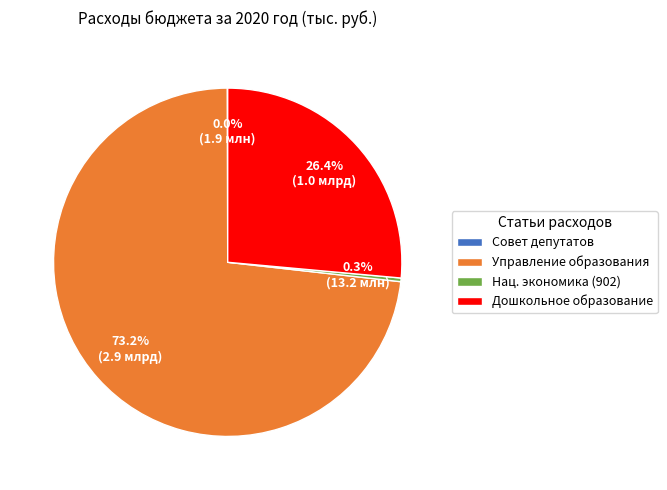

Is there a majority slice in this chart?

Yes